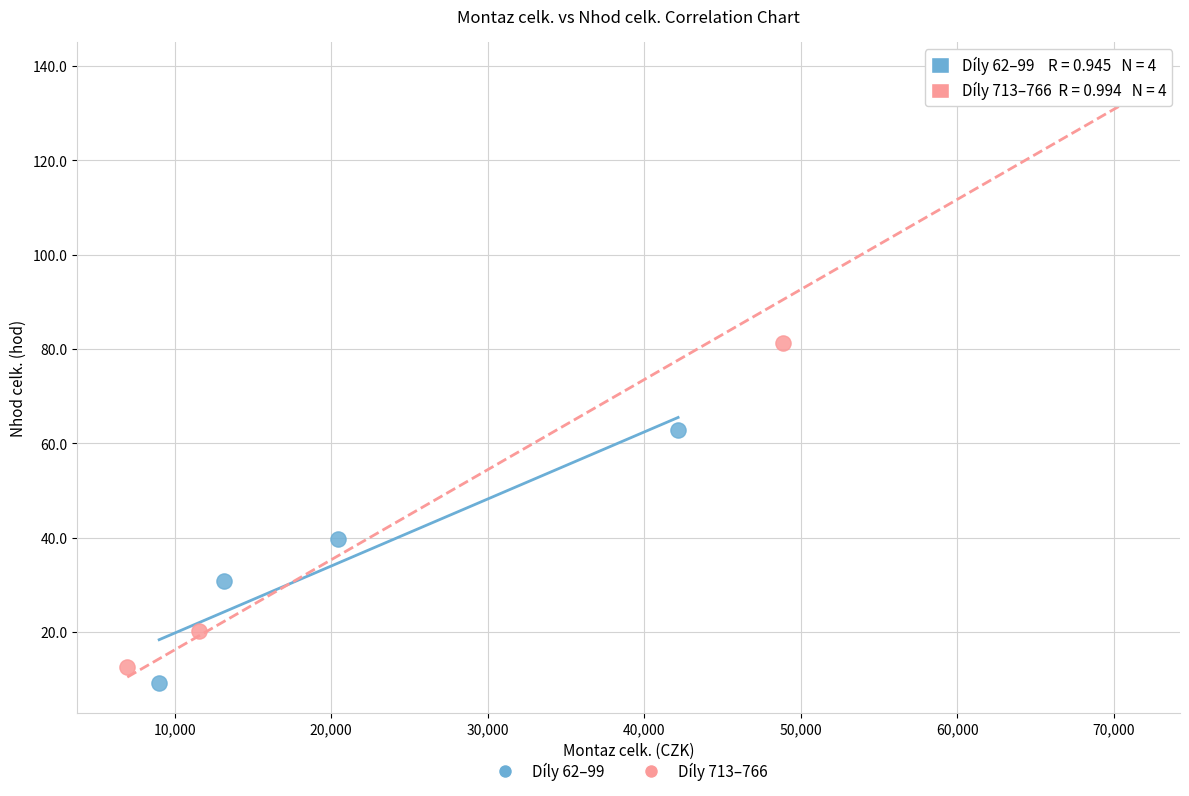

Which series contains the highest Y value?

Díly 713–766